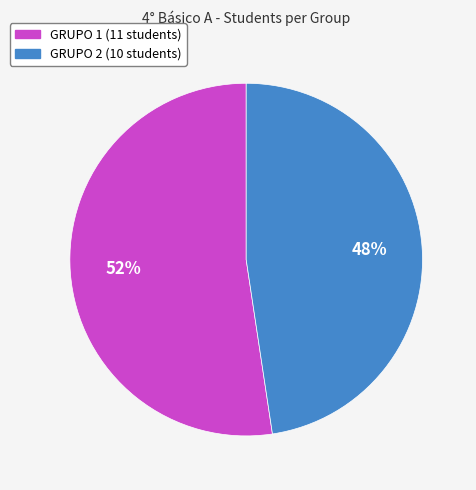

True or false: GRUPO 1 accounts for 44% of the total.

False